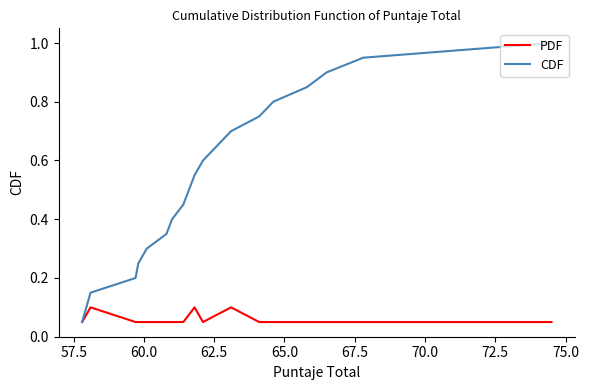

Rank the series by their maximum value, from lowest to highest.

PDF, CDF